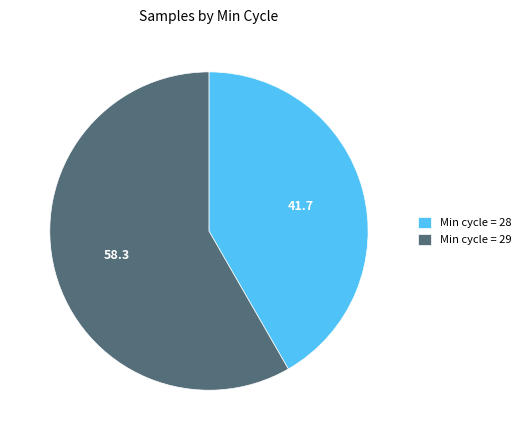

The Min cycle = 28 slice represents 42% of the pie. True or false?

True